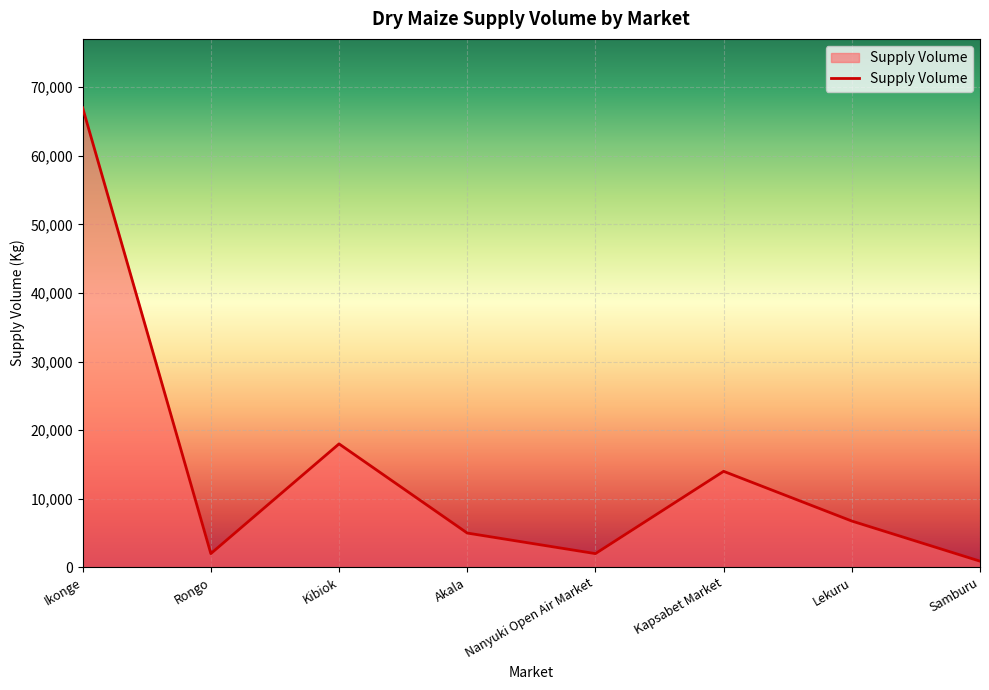

What is the approximate value at Akala?

5000